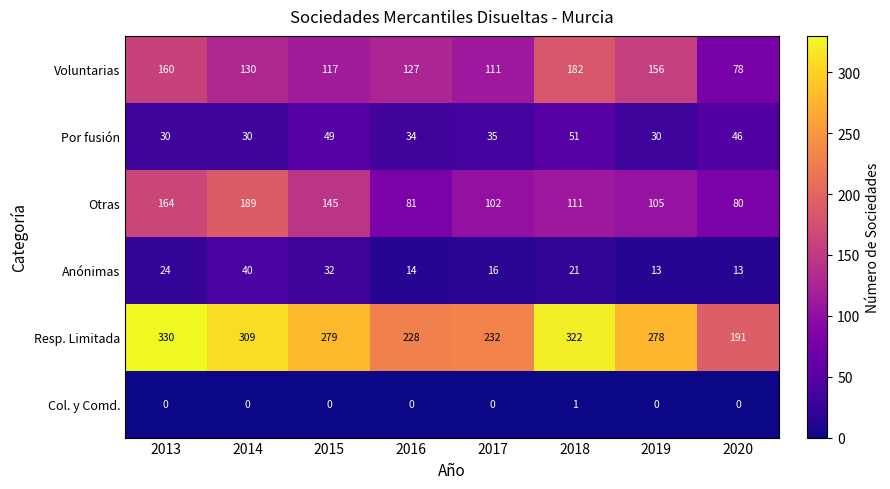

Which series has the widest spread of values?

Resp. Limitada